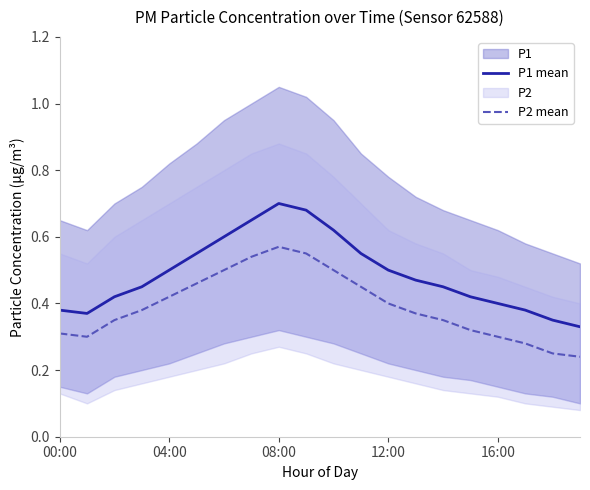

Reading left to right, extract all data points from this chart.

P1 mean: 0.4	0.4	0.4	0.5	0.5	0.6	0.6	0.7	0.7	0.7	0.6	0.6	0.5	0.5	0.5	0.4	0.4	0.4	0.3	0.3
P2 mean: 0.3	0.3	0.3	0.4	0.4	0.5	0.5	0.5	0.6	0.6	0.5	0.5	0.4	0.4	0.3	0.3	0.3	0.3	0.2	0.2